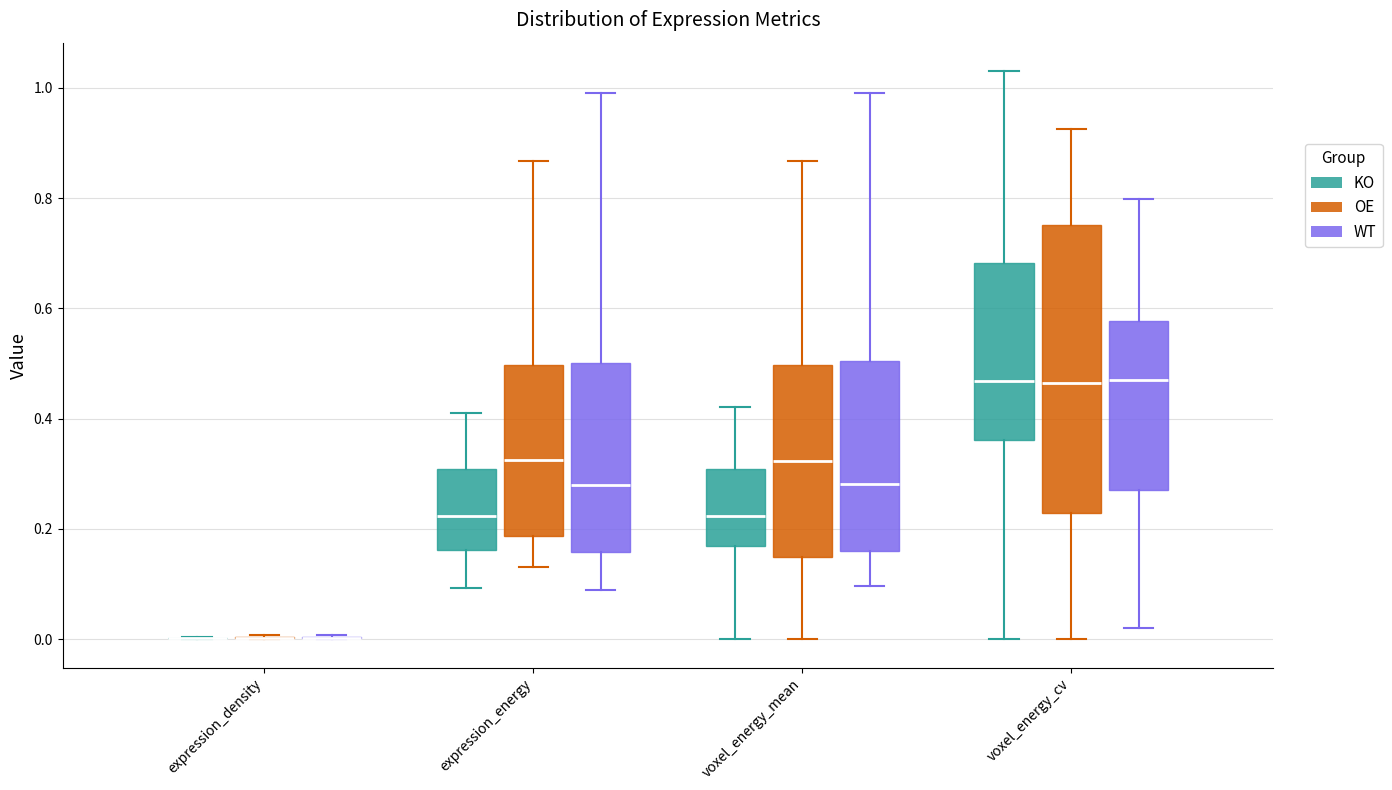

Reading left to right, transcribe this box plot: for each box, give where its median line is, the range the box spans, and where its two whiskers end, as read against the y-axis. The values are not printed on the chart, so give them approximately, as read against the axis.

expression_density (KO): box collapsed to a line at 0.00, whiskers 0.00 to 0.00
expression_density (OE): box collapsed to a line at 0.00, whiskers 0.00 to 0.00
expression_density (WT): box collapsed to a line at 0.00, whiskers 0.00 to 0.00
expression_energy (KO): median 0.22, box 0.16 to 0.30, whiskers 0.10 to 0.40
expression_energy (OE): median 0.32, box 0.18 to 0.50, whiskers 0.14 to 0.86
expression_energy (WT): median 0.28, box 0.16 to 0.50, whiskers 0.08 to 1.00
voxel_energy_mean (KO): median 0.22, box 0.16 to 0.30, whiskers 0.00 to 0.42
voxel_energy_mean (OE): median 0.32, box 0.14 to 0.50, whiskers 0.00 to 0.86
voxel_energy_mean (WT): median 0.28, box 0.16 to 0.50, whiskers 0.10 to 1.00
voxel_energy_cv (KO): median 0.46, box 0.36 to 0.68, whiskers 0.00 to 1.04
voxel_energy_cv (OE): median 0.46, box 0.22 to 0.76, whiskers 0.00 to 0.92
voxel_energy_cv (WT): median 0.46, box 0.28 to 0.58, whiskers 0.02 to 0.80